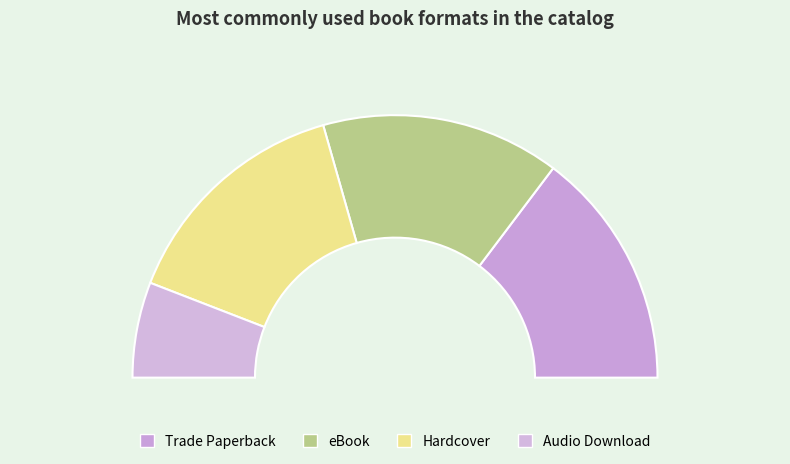

What portion of the pie excludes eBook?

70.6%